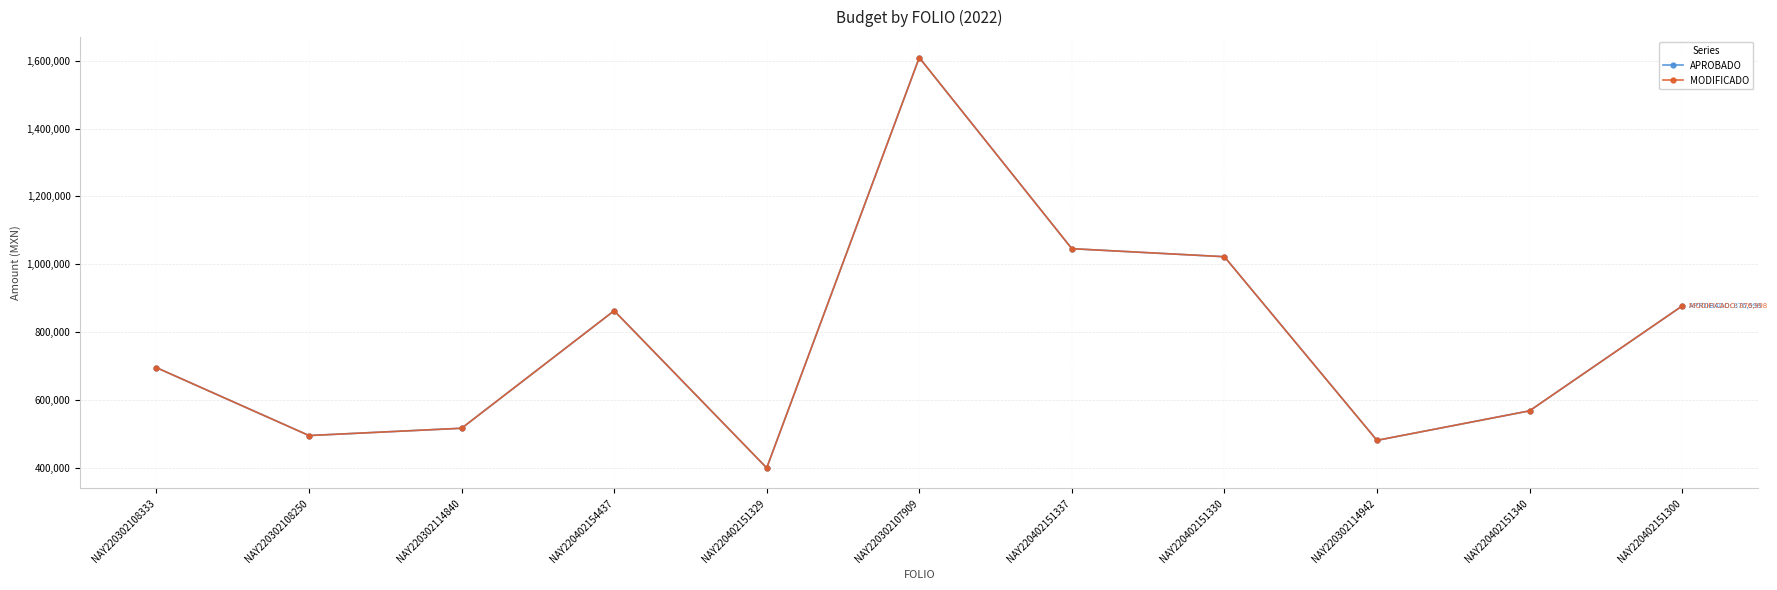

How many lines are shown in the chart?

2